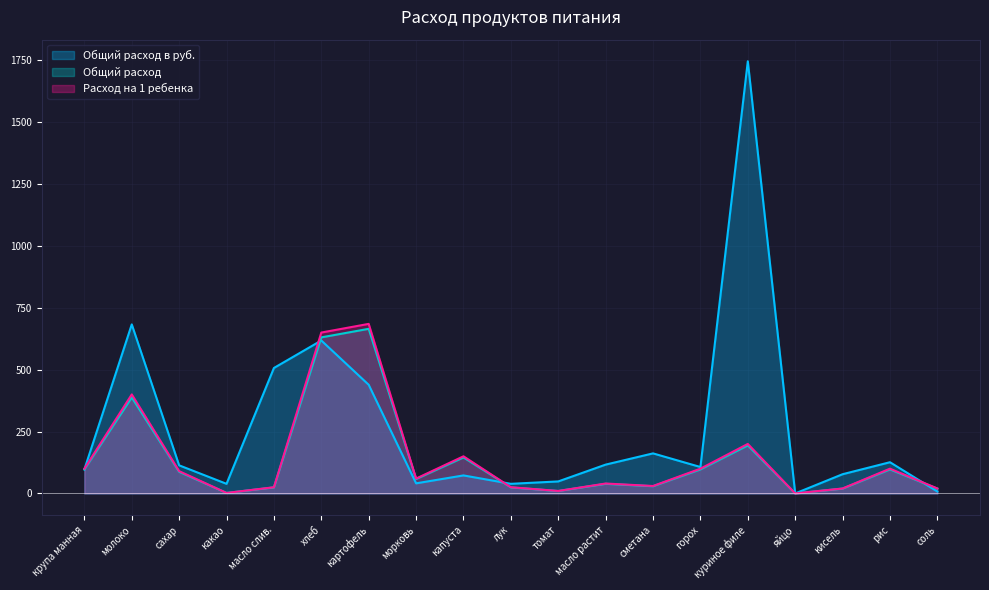

Where is the first local minimum for Общий расход в руб.?

какао